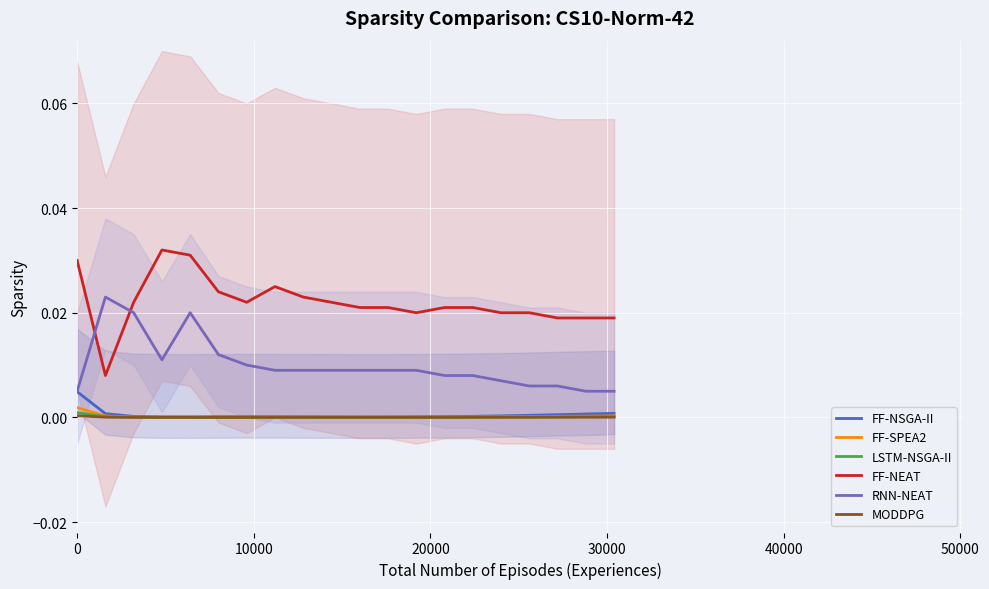

What are all the series names shown in the legend?

FF-NSGA-II, FF-SPEA2, LSTM-NSGA-II, FF-NEAT, RNN-NEAT, MODDPG